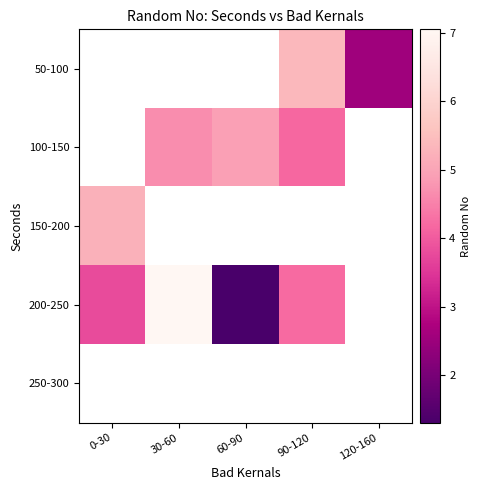

The 200-250 series shows 2.1 at 60-90. True or false?

False